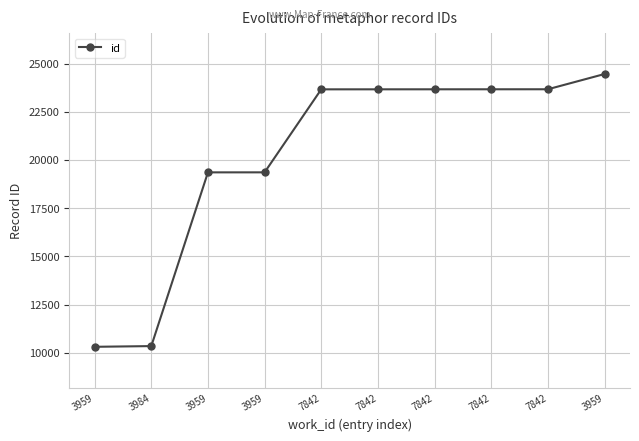

True or false: the data shows 33011 at 3959.

False